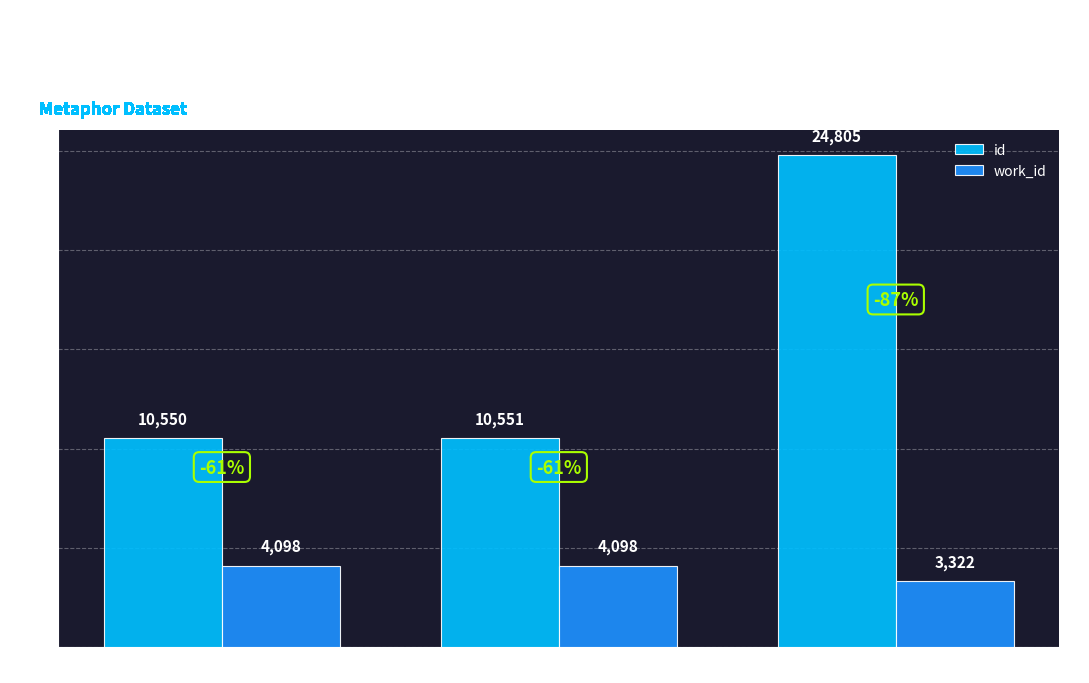

Which series has the largest range (max minus min)?

id